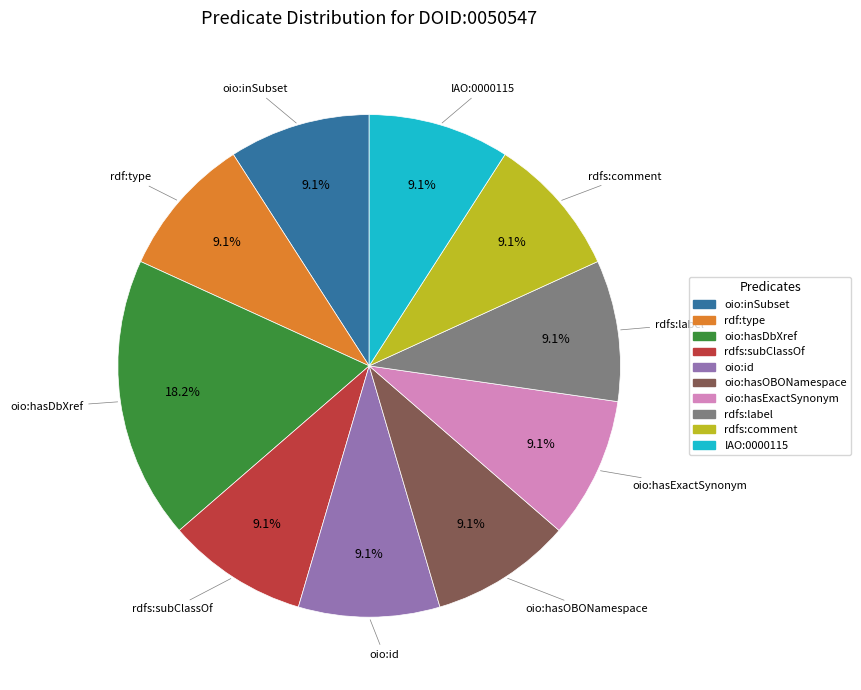

True or false: rdfs:label accounts for 2% of the total.

False